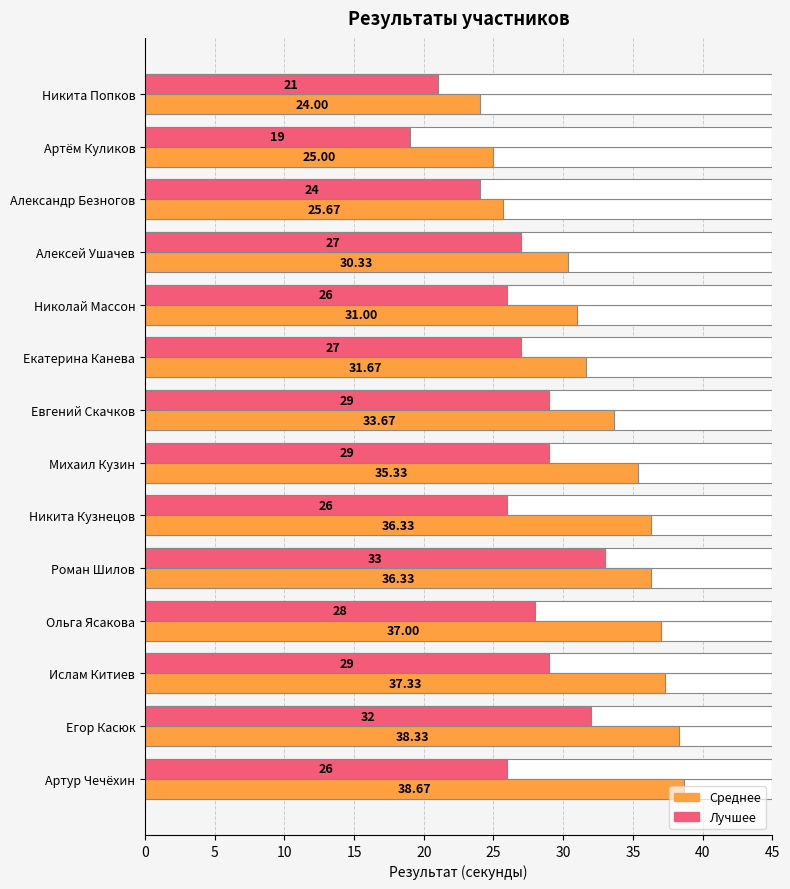

How many groups of bars are there?

14